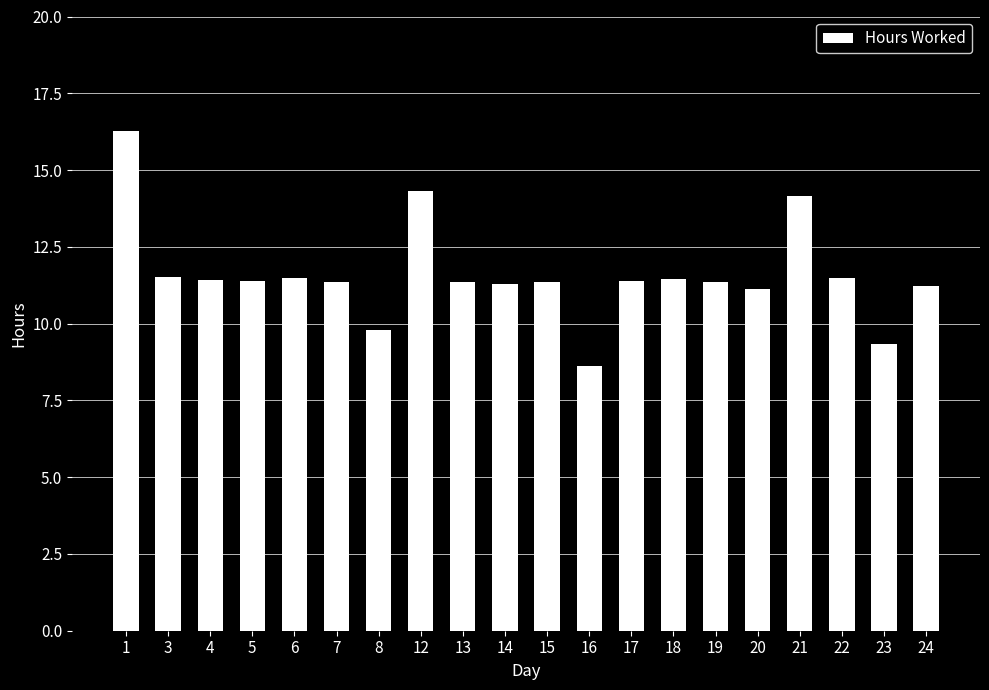

Where does the data first go above 11?

1